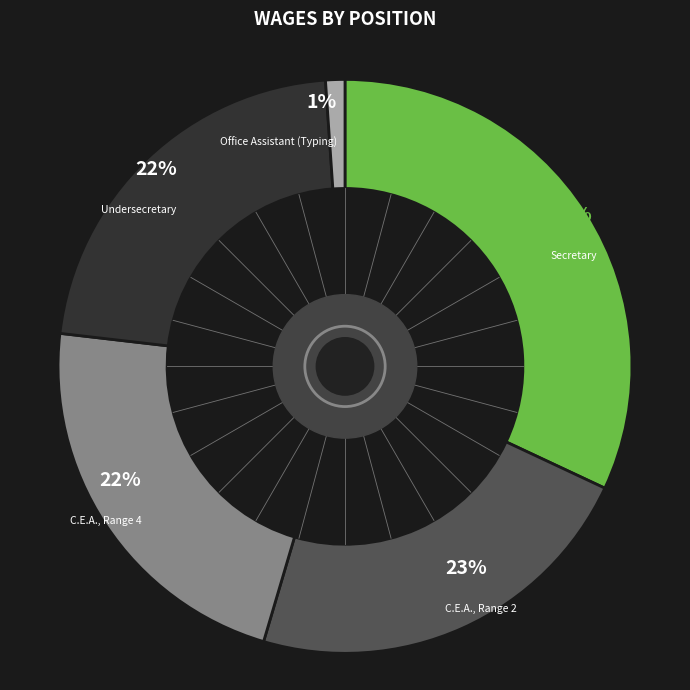

True or false: Secretary accounts for 32% of the total.

True